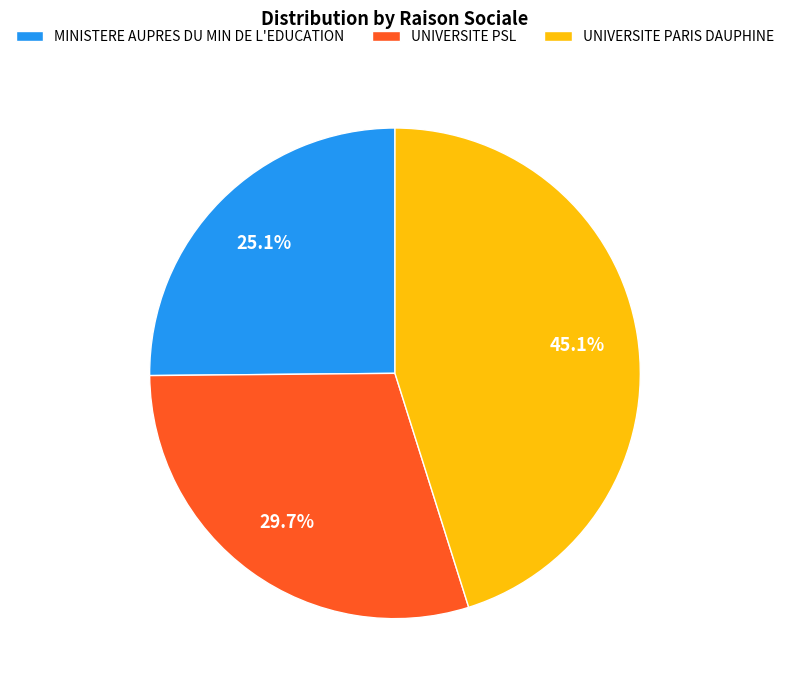

What is the ratio of the value at MINISTERE AUPRES DU MIN DE L'EDUCATION to the value at UNIVERSITE PARIS DAUPHINE?

0.6